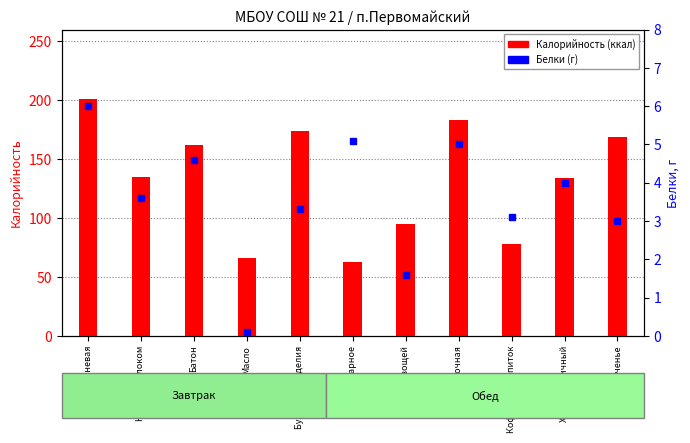

Reading right to left, transcribe all the data shown in this chart.

Калорийность: Печенье=169.0	Хлеб пшеничный=134.0	Кофейный напиток=78.0	Каша молочная=183.0	Суп из овощей=95.0	Яйцо отварное=63.0	Булочные изделия=174.0	Масло=66.0	Батон=162.0	Какао с молоком=135.0	Каша ячневая=201.0
Белки: Печенье=3.0	Хлеб пшеничный=4.0	Кофейный напиток=3.1	Каша молочная=5.0	Суп из овощей=1.6	Яйцо отварное=5.1	Булочные изделия=3.3	Масло=0.1	Батон=4.6	Какао с молоком=3.6	Каша ячневая=6.0